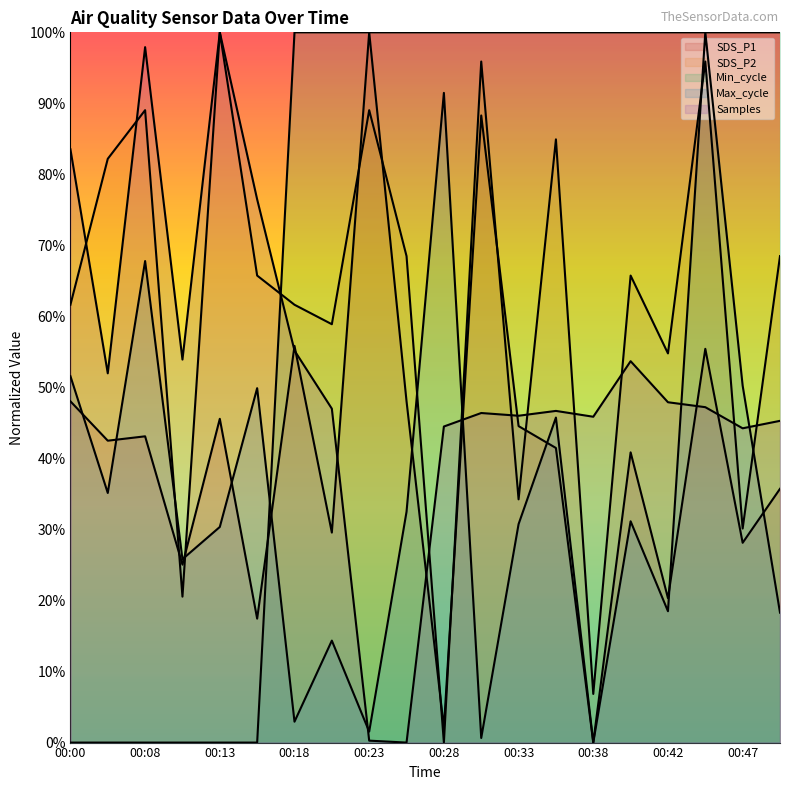

What are all the series names shown in the legend?

SDS_P1, SDS_P2, Min_cycle, Max_cycle, Samples